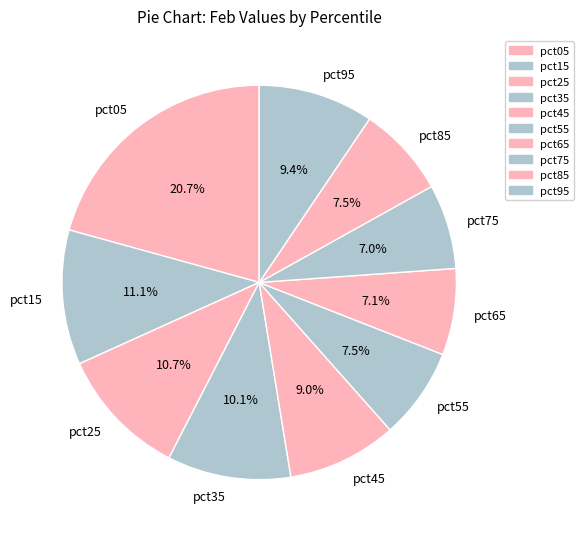

What percentage do pct95 and pct25 together represent?

20.1%